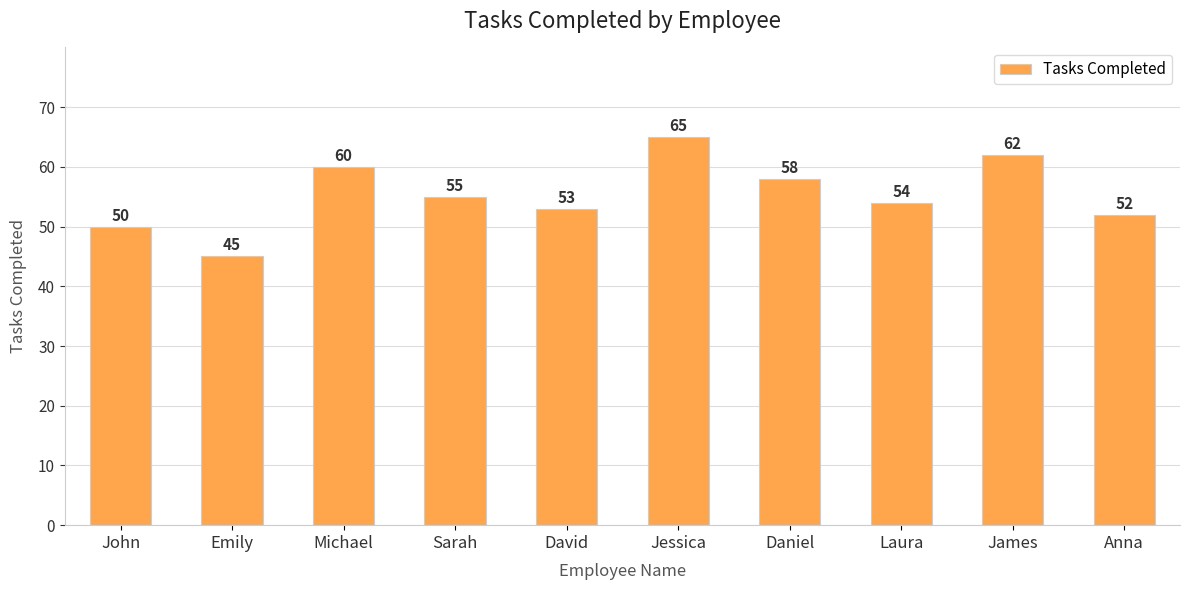

What is the minimum value shown in the chart?

45